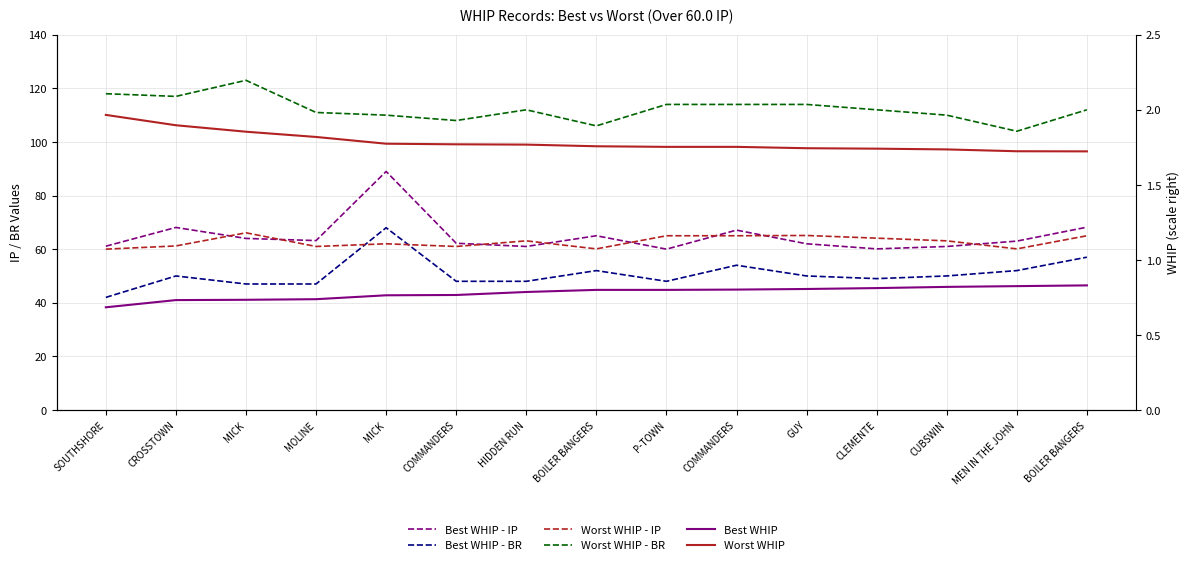

Reading left to right, list all the values displayed in this chart.

Best WHIP - IP: SOUTHSHORE=61.1	CROSSTOWN=68.1	MICK=64.0	MOLINE=63.2	MICK=89.0	COMMANDERS=62.2	HIDDEN RUN=61.0	BOILER BANGERS=65.0	P-TOWN=60.0	COMMANDERS=67.1	GUY=62.0	CLEMENTE=60.1	CUBSWIN=61.0	MEN IN THE JOHN=63.0	BOILER BANGERS=68.2
Best WHIP - BR: SOUTHSHORE=42.0	CROSSTOWN=50.0	MICK=47.0	MOLINE=47.0	MICK=68.0	COMMANDERS=48.0	HIDDEN RUN=48.0	BOILER BANGERS=52.0	P-TOWN=48.0	COMMANDERS=54.0	GUY=50.0	CLEMENTE=49.0	CUBSWIN=50.0	MEN IN THE JOHN=52.0	BOILER BANGERS=57.0
Worst WHIP - IP: SOUTHSHORE=60.0	CROSSTOWN=61.2	MICK=66.1	MOLINE=61.0	MICK=62.0	COMMANDERS=61.0	HIDDEN RUN=63.1	BOILER BANGERS=60.1	P-TOWN=65.0	COMMANDERS=65.0	GUY=65.1	CLEMENTE=64.1	CUBSWIN=63.1	MEN IN THE JOHN=60.1	BOILER BANGERS=65.0
Worst WHIP - BR: SOUTHSHORE=118.0	CROSSTOWN=117.0	MICK=123.0	MOLINE=111.0	MICK=110.0	COMMANDERS=108.0	HIDDEN RUN=112.0	BOILER BANGERS=106.0	P-TOWN=114.0	COMMANDERS=114.0	GUY=114.0	CLEMENTE=112.0	CUBSWIN=110.0	MEN IN THE JOHN=104.0	BOILER BANGERS=112.0
Best WHIP: SOUTHSHORE=0.7	CROSSTOWN=0.7	MICK=0.7	MOLINE=0.7	MICK=0.8	COMMANDERS=0.8	HIDDEN RUN=0.8	BOILER BANGERS=0.8	P-TOWN=0.8	COMMANDERS=0.8	GUY=0.8	CLEMENTE=0.8	CUBSWIN=0.8	MEN IN THE JOHN=0.8	BOILER BANGERS=0.8
Worst WHIP: SOUTHSHORE=2.0	CROSSTOWN=1.9	MICK=1.9	MOLINE=1.8	MICK=1.8	COMMANDERS=1.8	HIDDEN RUN=1.8	BOILER BANGERS=1.8	P-TOWN=1.8	COMMANDERS=1.8	GUY=1.7	CLEMENTE=1.7	CUBSWIN=1.7	MEN IN THE JOHN=1.7	BOILER BANGERS=1.7